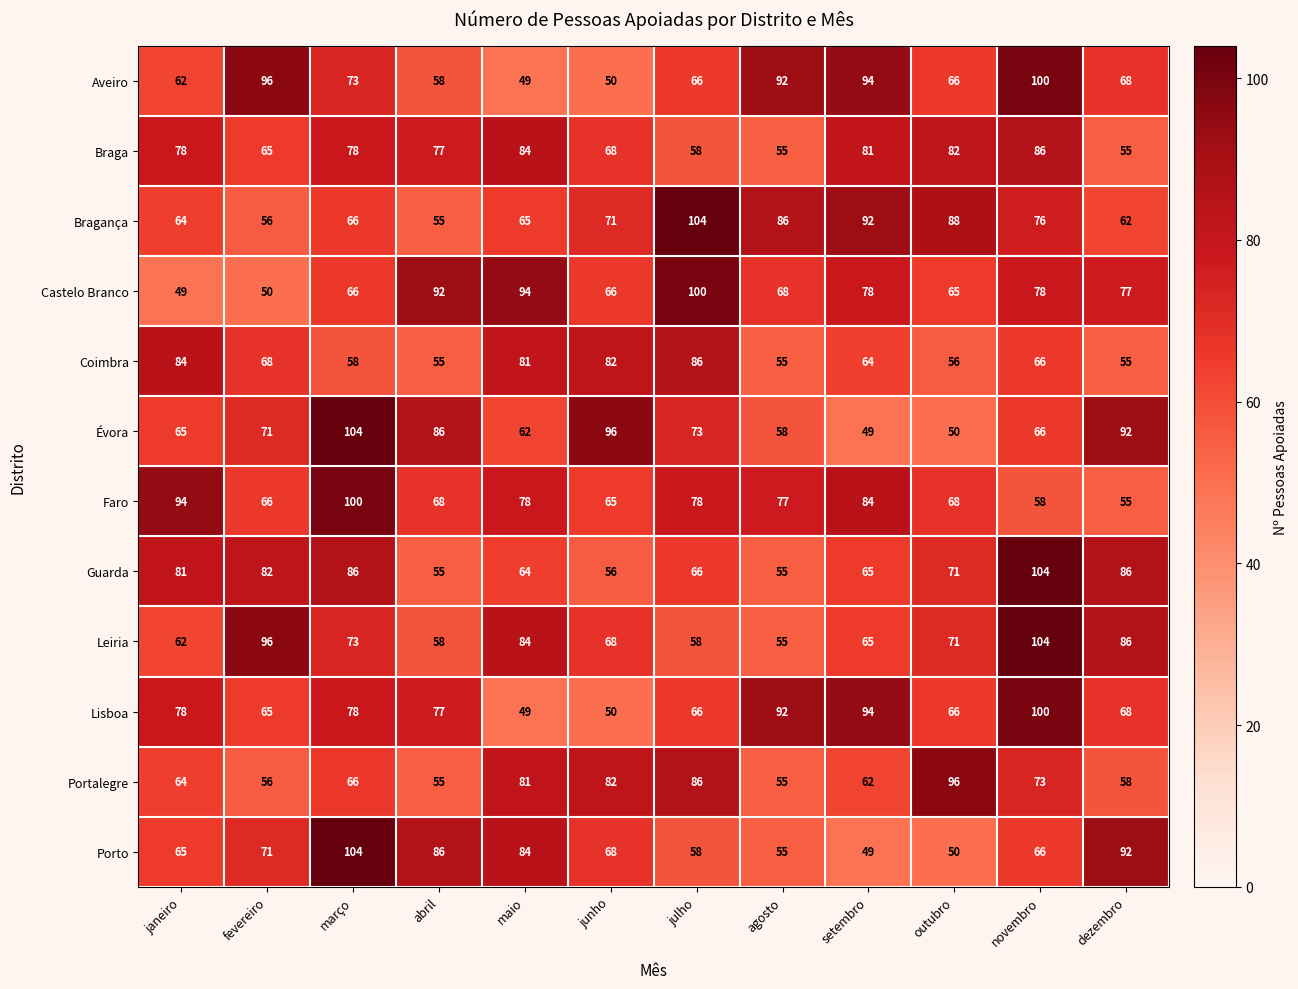

Rank the categories by Bragança value from highest to lowest.

julho, setembro, outubro, agosto, novembro, junho, março, maio, janeiro, dezembro, fevereiro, abril